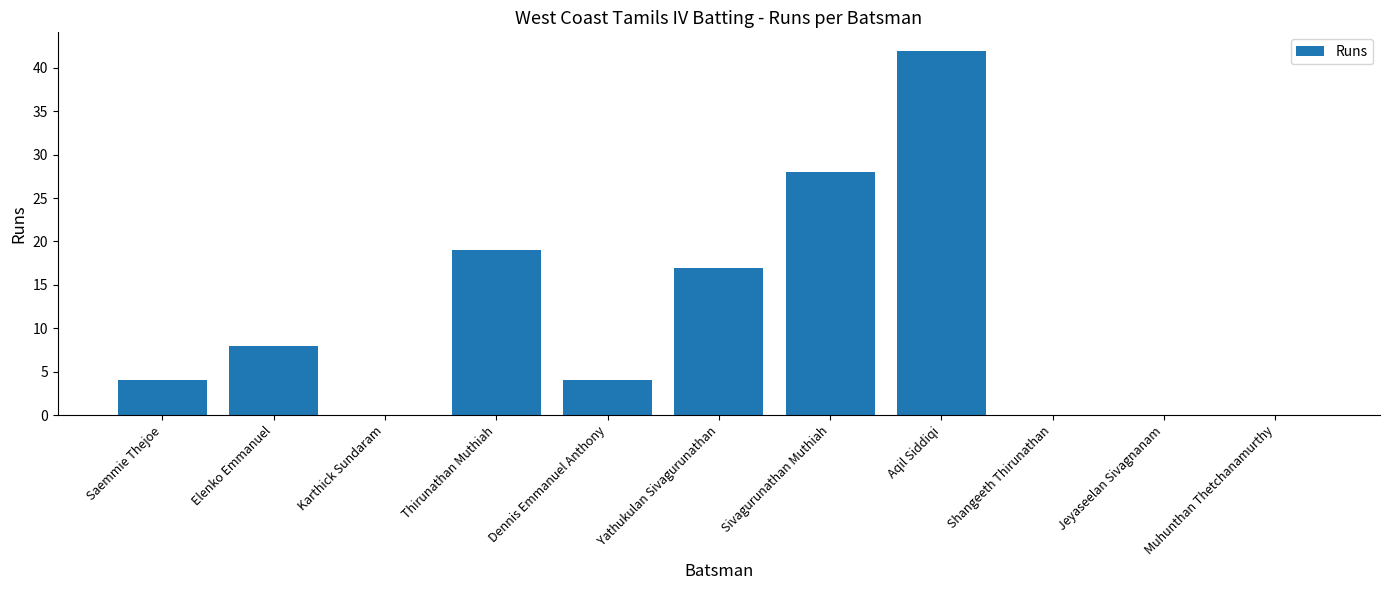

Which has a higher value, Elenko Emmanuel or Sivagurunathan Muthiah?

Sivagurunathan Muthiah